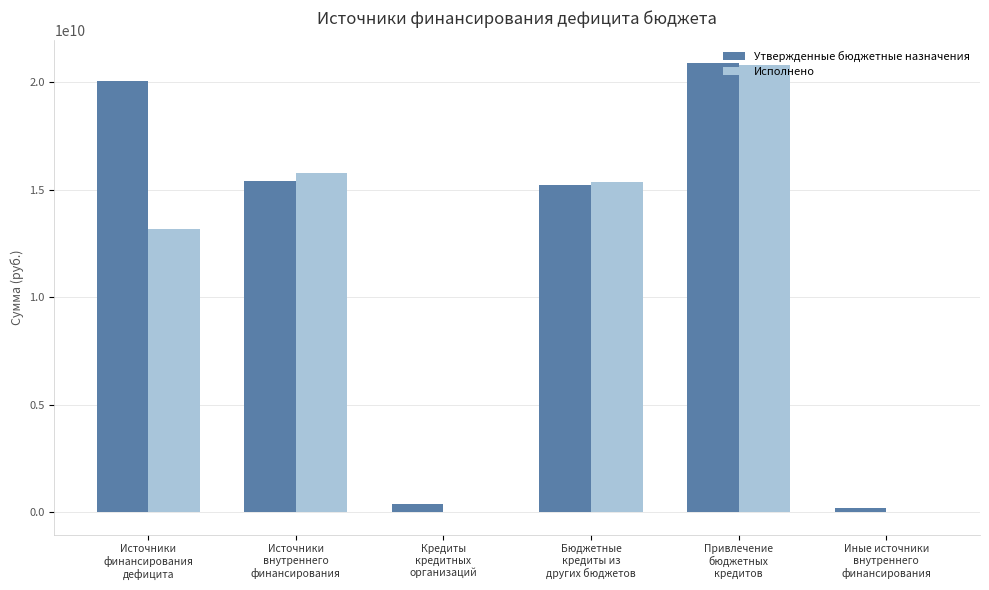

What is the highest value of the Исполнено series?

20792607950.0